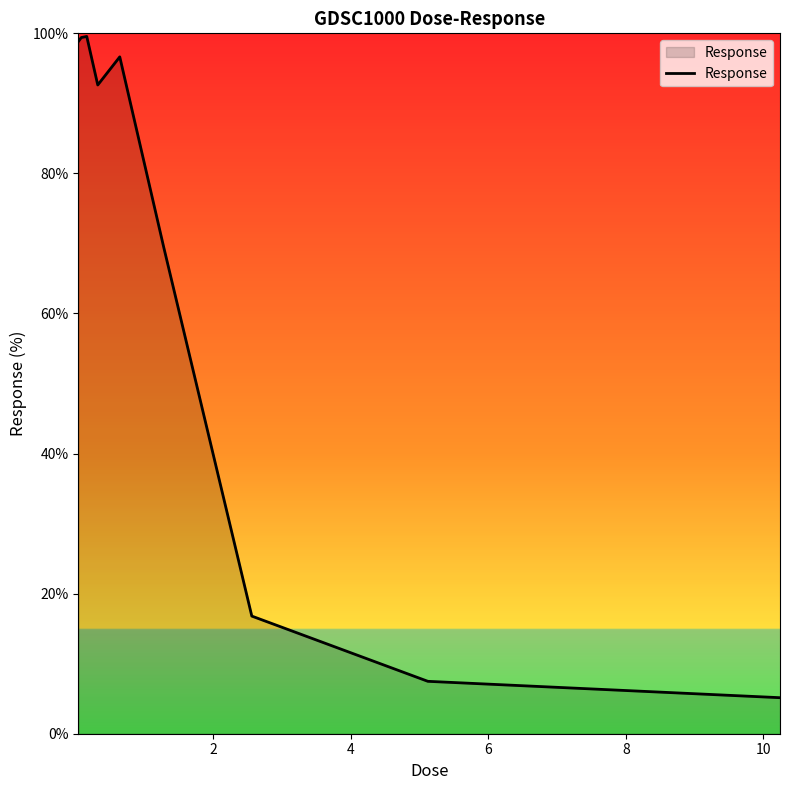

What is the maximum value shown in the chart?

99.6